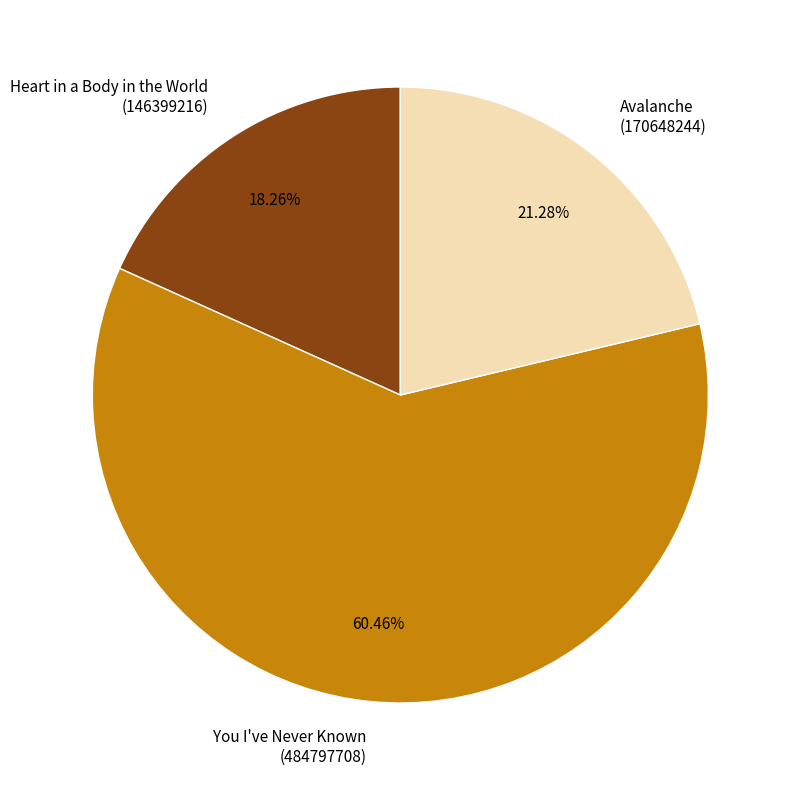

What percentage do Avalanche and Heart in a Body in the World together represent?

39.5%